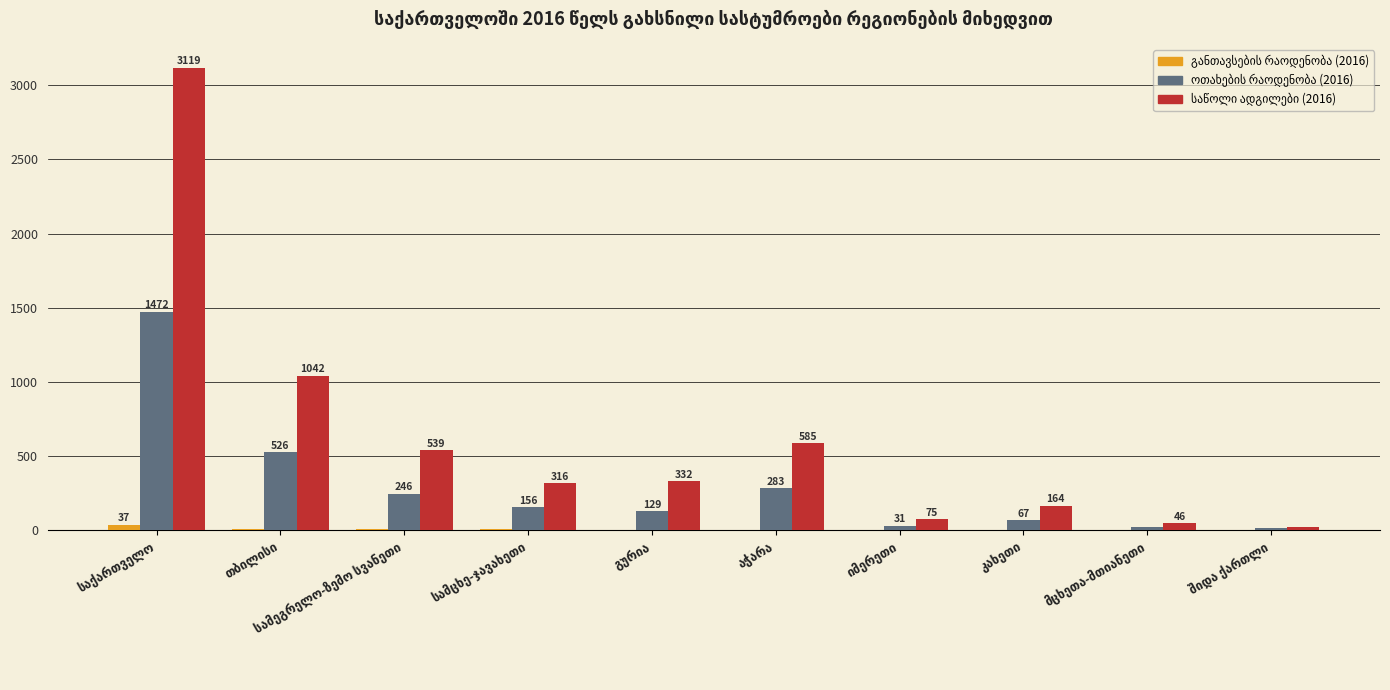

What is the greatest value displayed?

3119